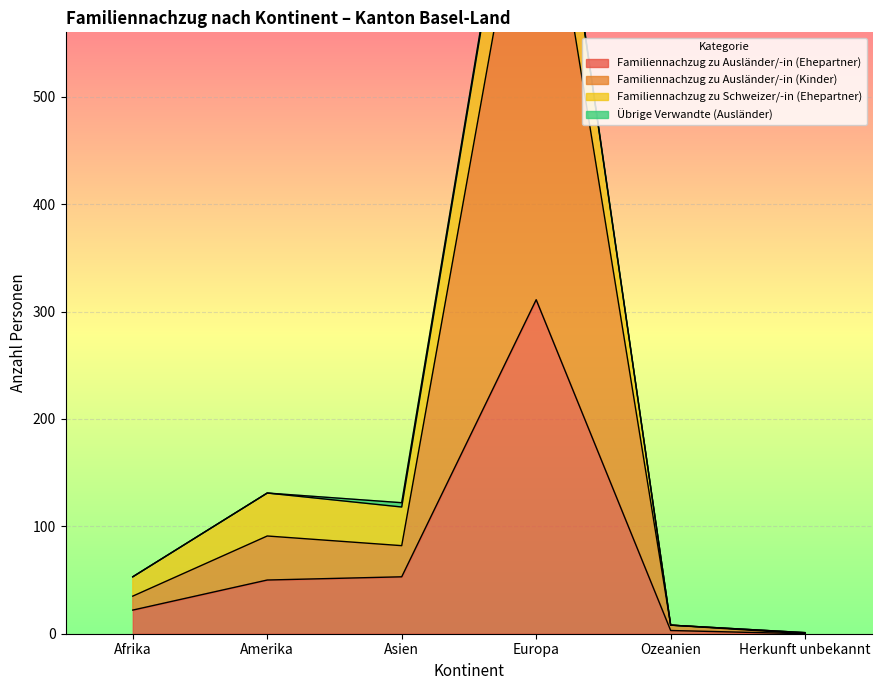

Which series has the largest range (max minus min)?

Familiennachzug zu Ausländer/-in (Kinder)